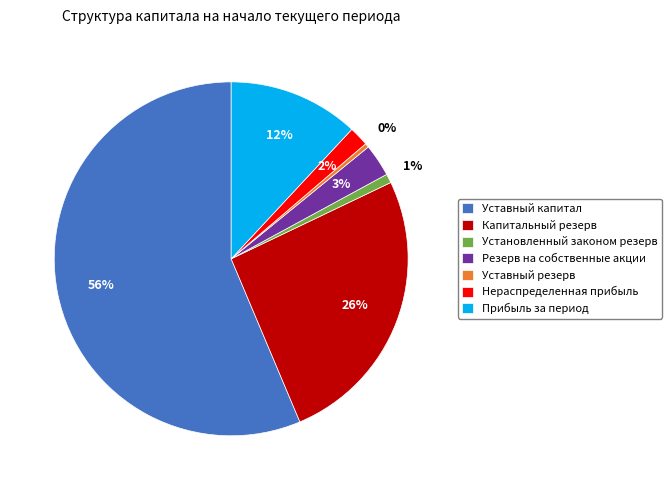

To the nearest percent, what percentage of the pie is Резерв на собственные акции?

3%